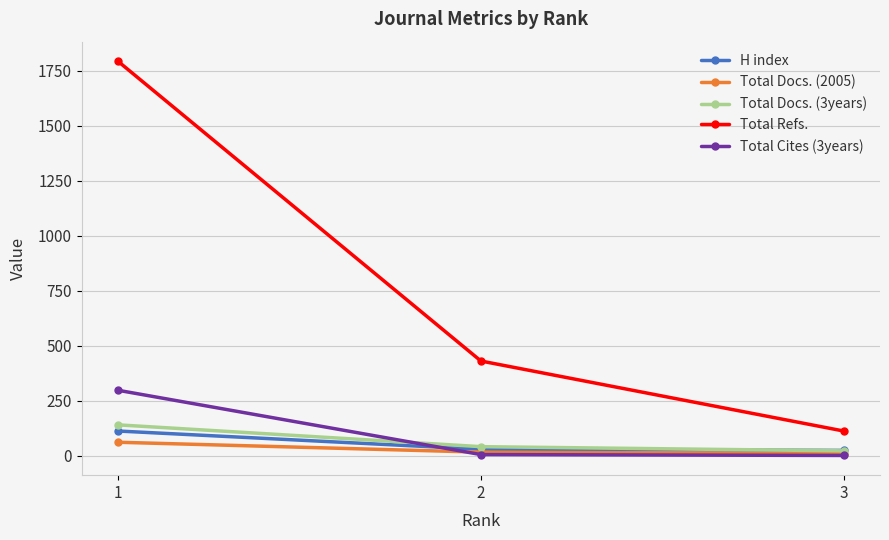

Rank the categories by Total Refs. value from highest to lowest.

1, 2, 3